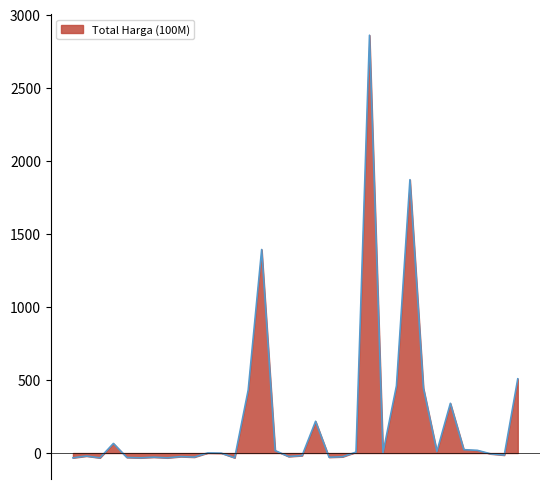

What is the difference between the maximum and minimum values?

2892.0